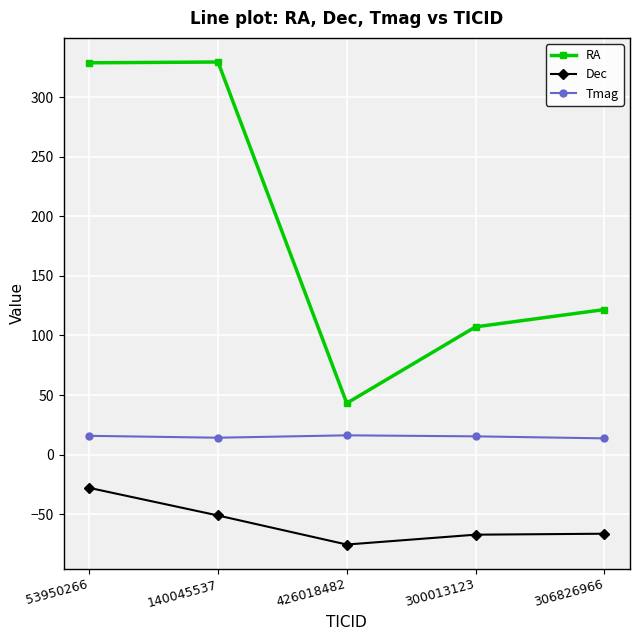

Rank the series by their maximum value, from highest to lowest.

RA, Tmag, Dec